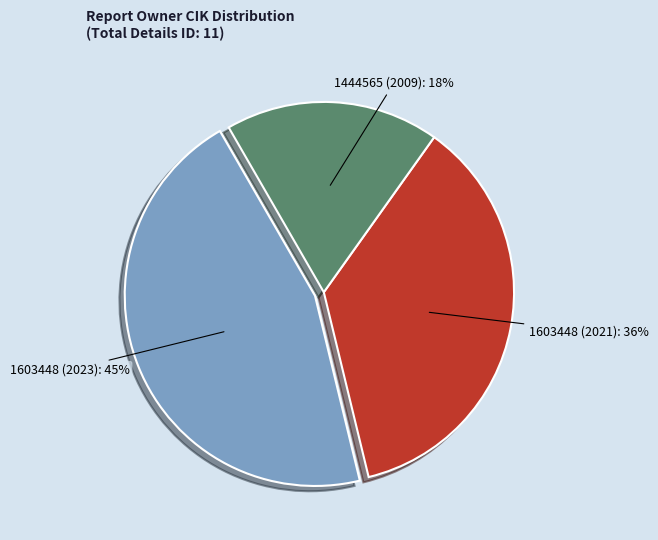

To the nearest percent, what is the difference between the largest and smallest slice percentages?

27%